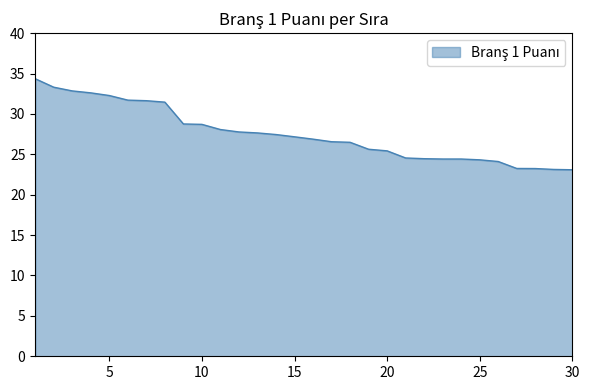

How many series are shown in this chart?

1